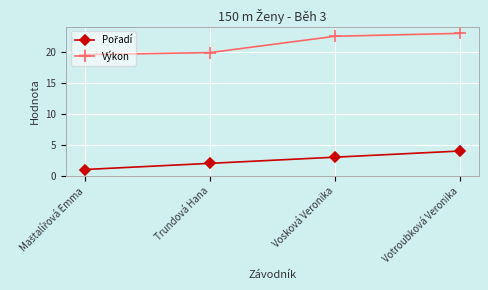

The Výkon series shows 20.0 at Trundová Hana. True or false?

True